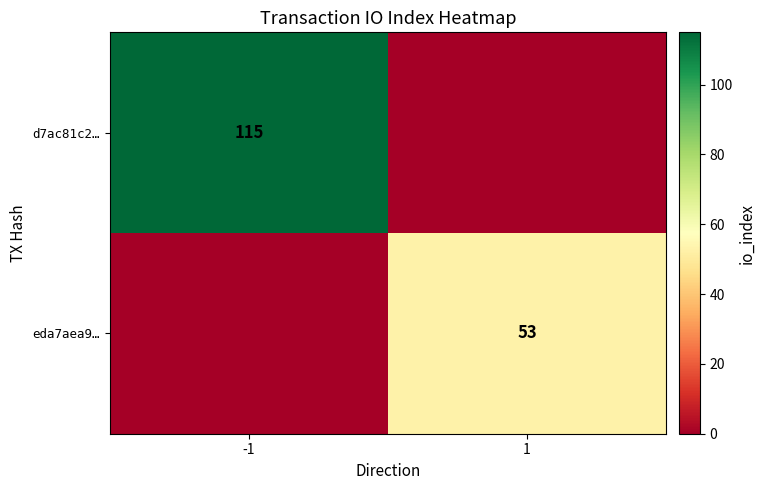

What is the total value across all series at 1?

53